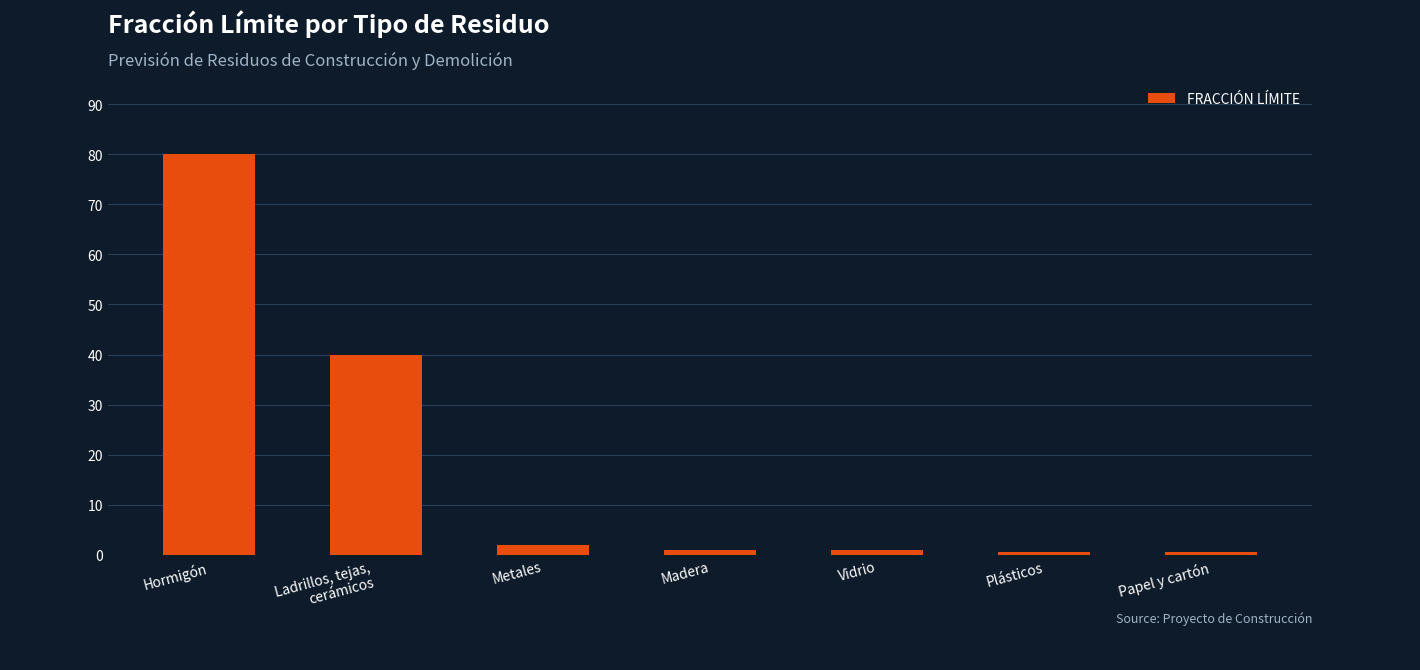

Read the value at Plásticos.

0.5